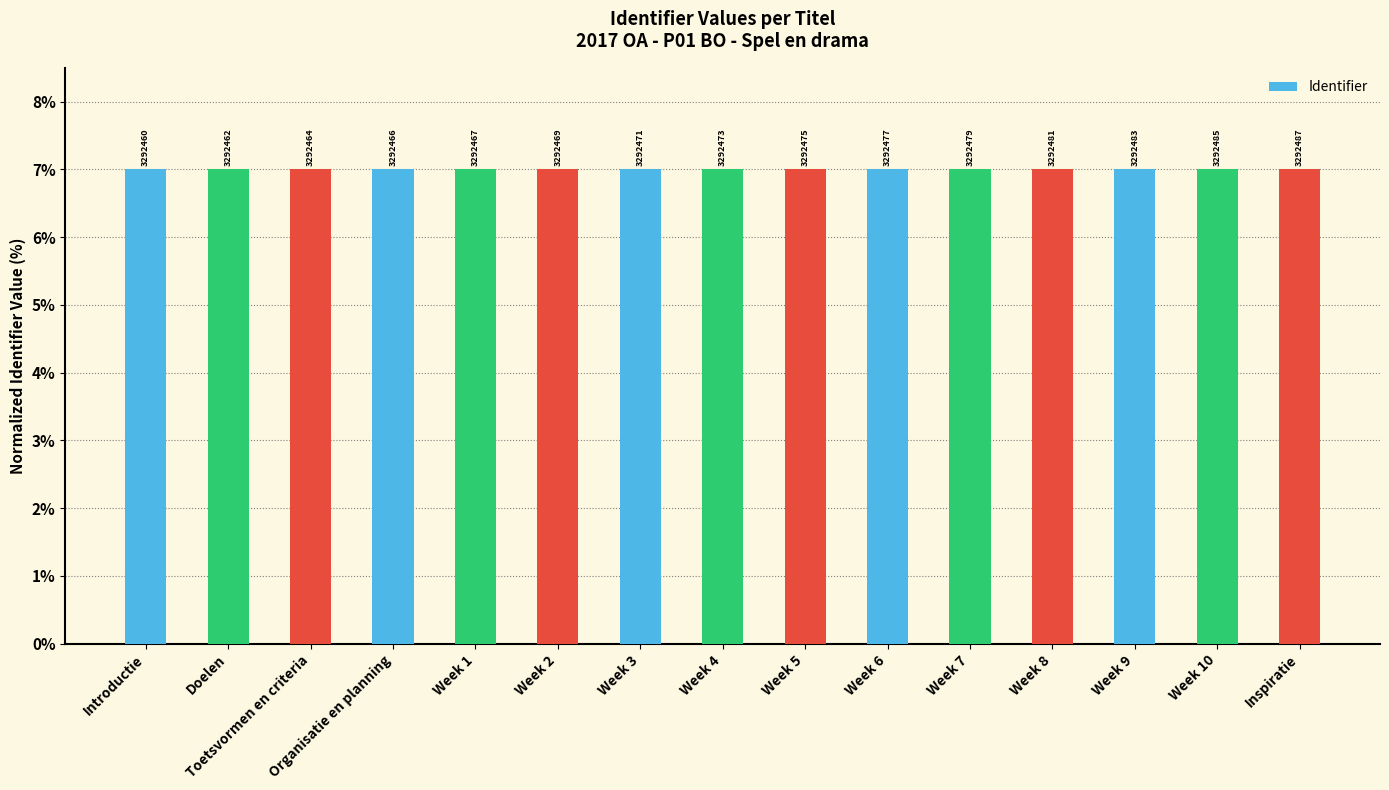

What is the value of the 5th bar from the left?

7.0